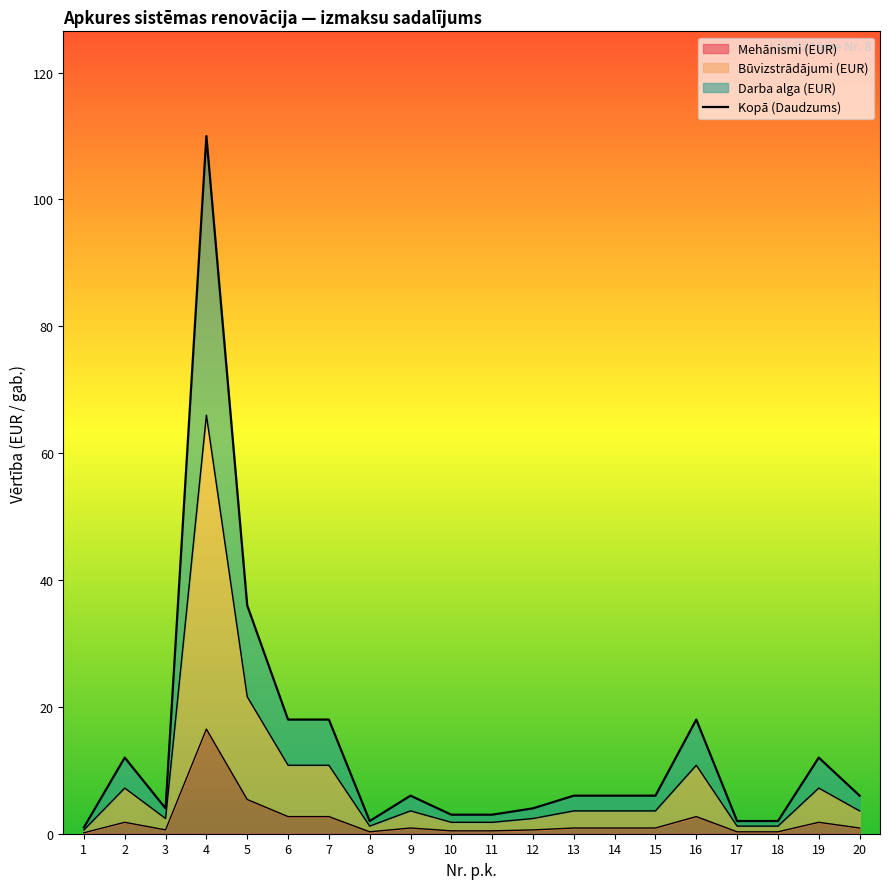

Approximately how many times larger is the value at 12 compared to 13?

0.7